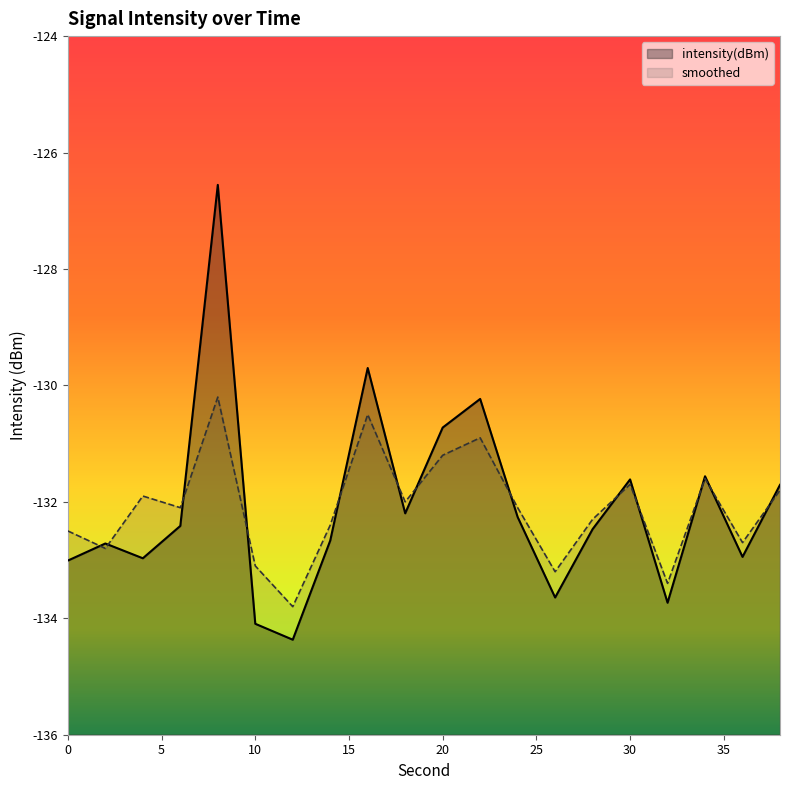

What is the difference between the maximum and minimum values in the intensity(dBm) series?

7.8